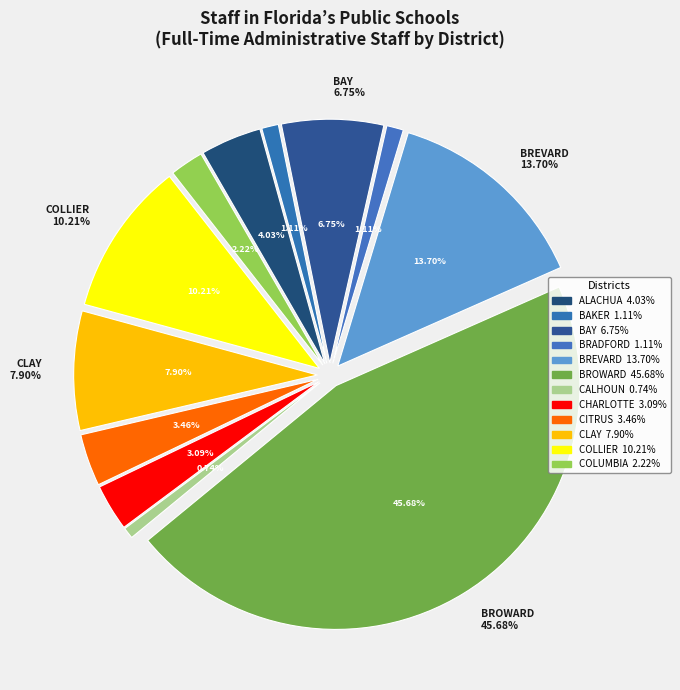

Which slice is the smallest?

CALHOUN